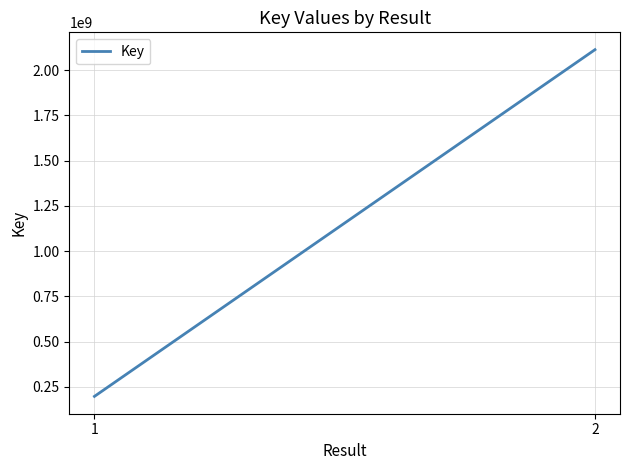

True or false: the data shows 197582076 at 1.

True